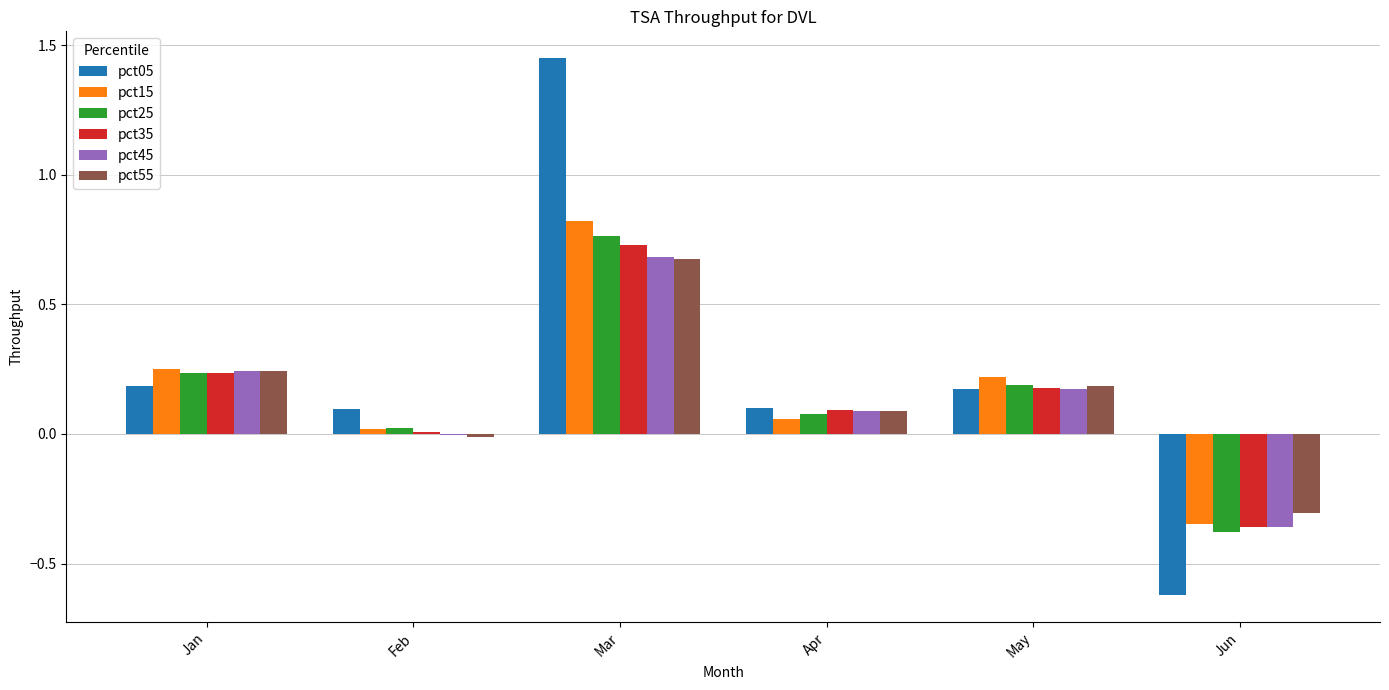

Which series has the largest total across all categories?

pct05